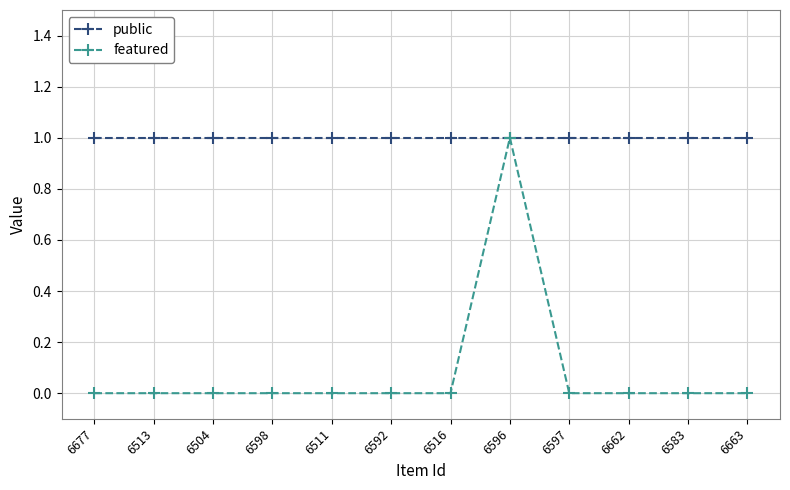

Rank the series by their average value, from lowest to highest.

featured, public